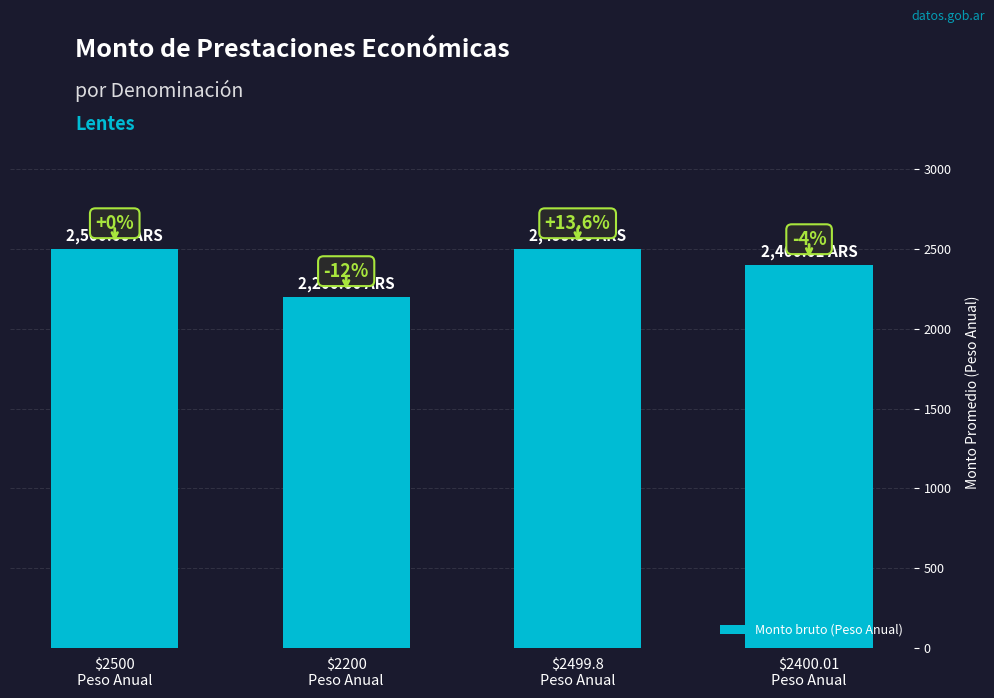

Rank the categories by value from highest to lowest.

$2500
Peso Anual, $2499.8
Peso Anual, $2400.01
Peso Anual, $2200
Peso Anual